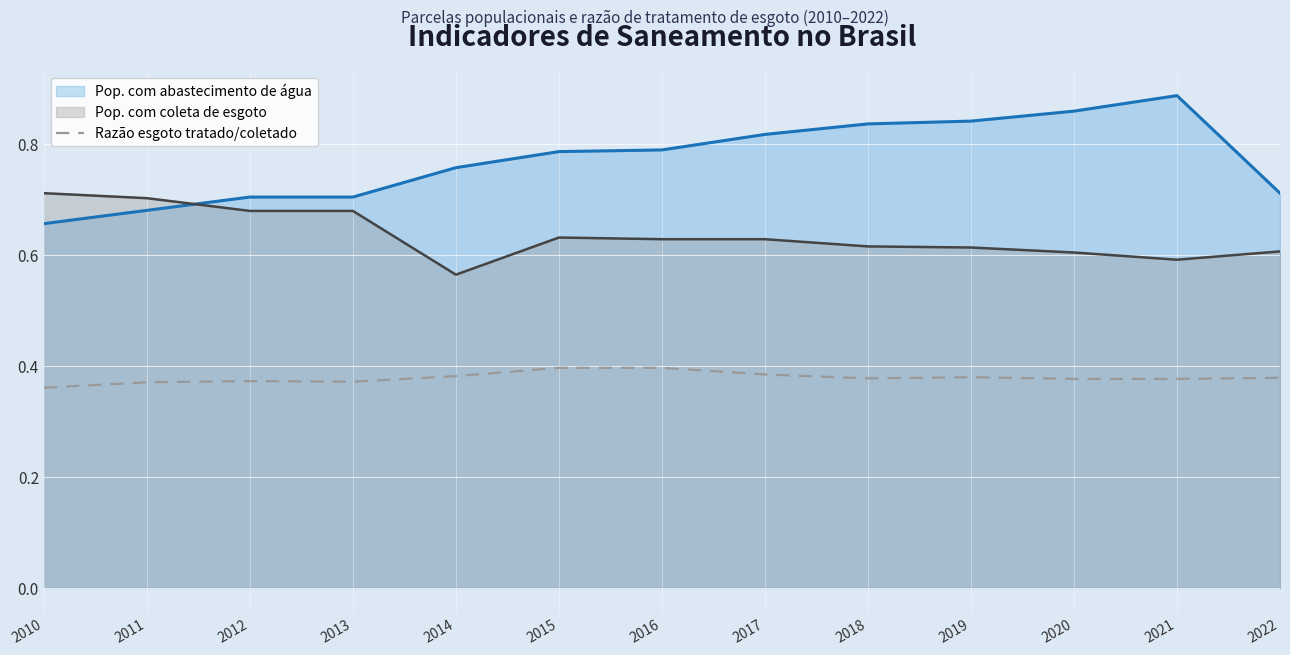

List the series in order of their overall mean, lowest first.

Razão esgoto tratado/coletado, Pop. com coleta de esgoto, Pop. com abastecimento de água